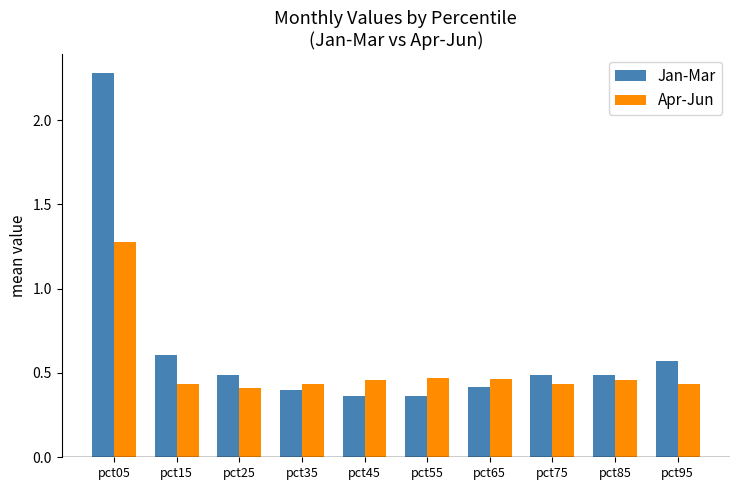

How many bars are there in each group?

2